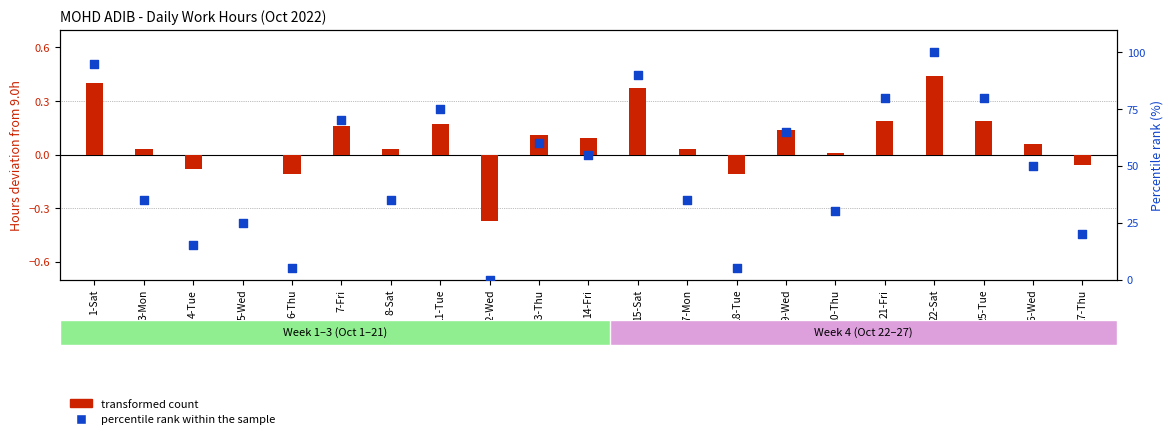

Which series has the widest spread of Y values?

percentile rank within the sample